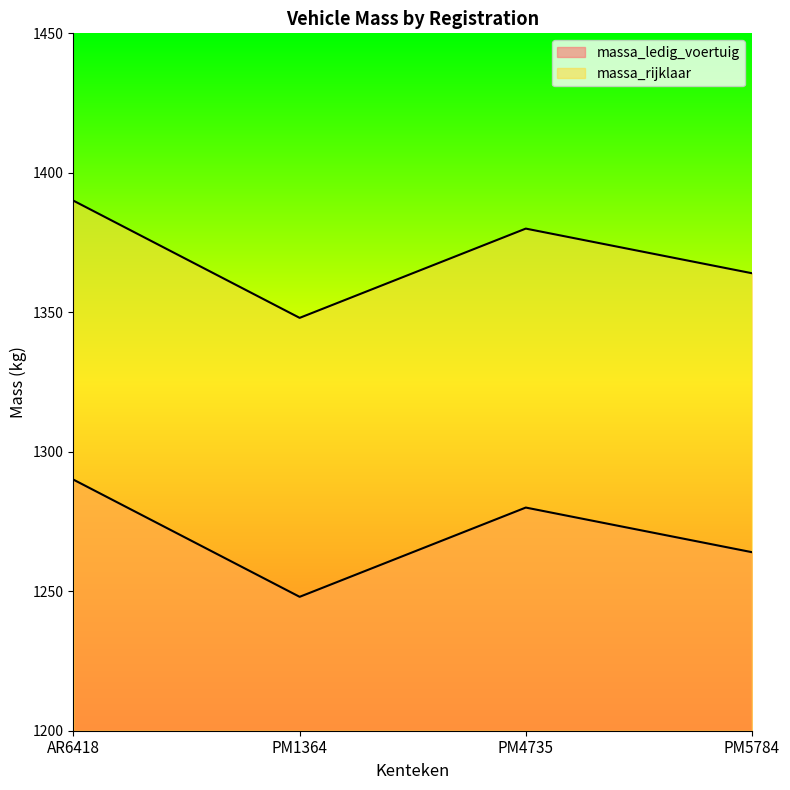

Is it true that massa_ledig_voertuig equals 1248 at PM1364?

True